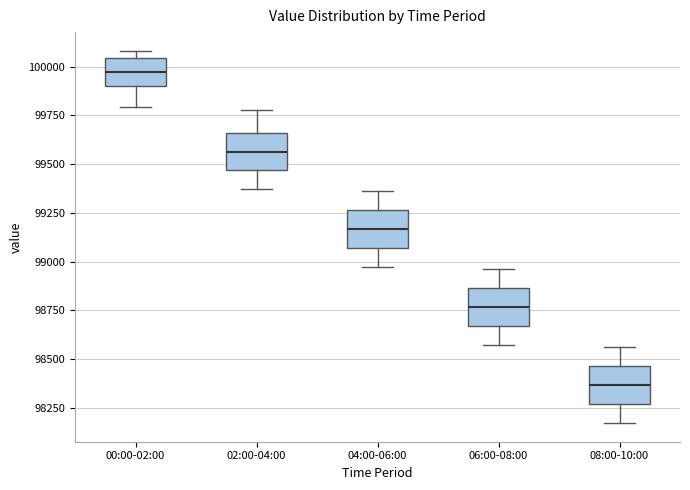

Where is the upper edge of the box for 02:00-04:00 on the y-axis? The values are not printed on the chart, so give them approximately, as read against the axis.

99650